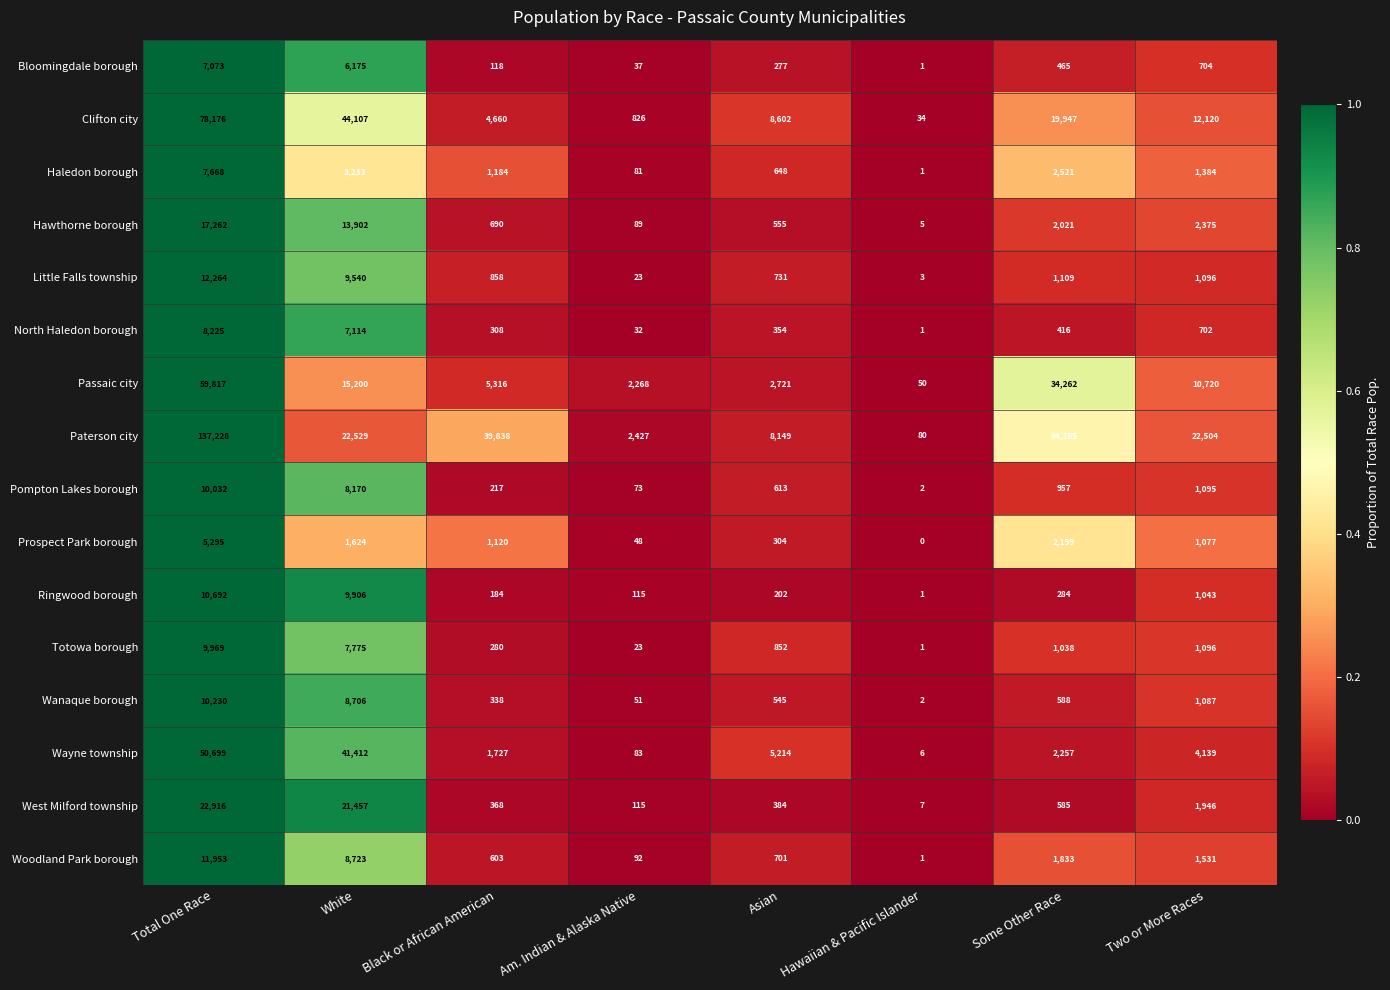

Which series changed the most between Total One Race and White?

Paterson city